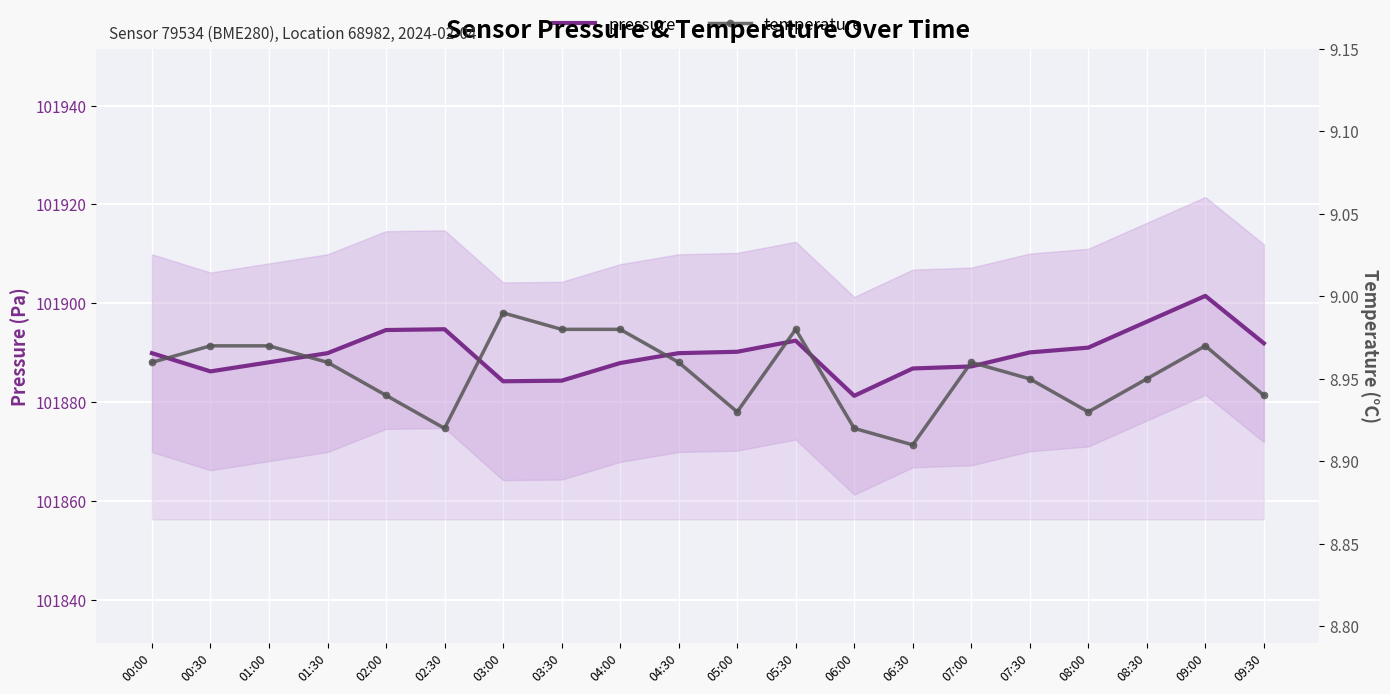

What is the total value across all series at 08:30?

101905.2